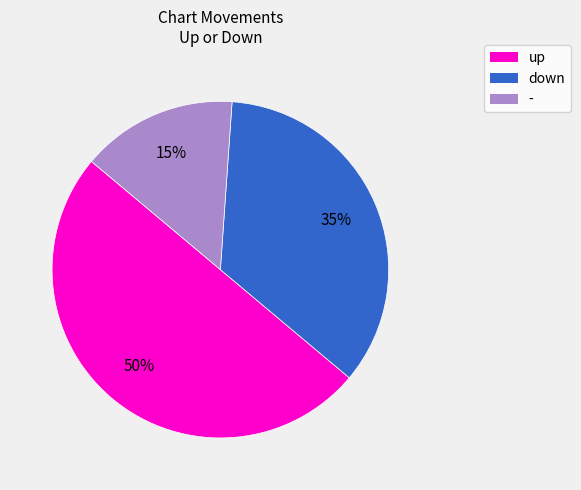

To the nearest percent, what percentage of the pie is down?

35%